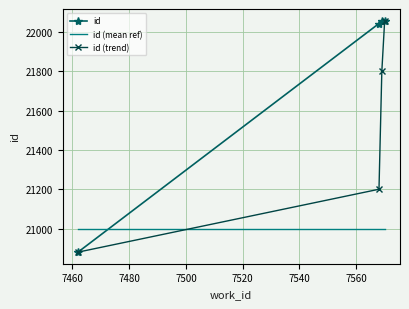

What is the difference between the second highest and minimum values in the id (trend) series?

920